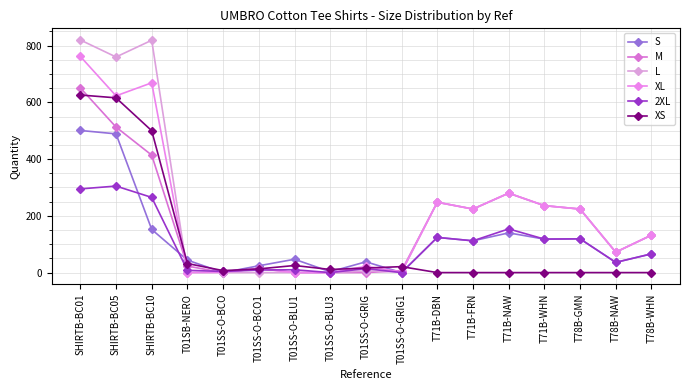

List the labels in order of S value, largest first.

SHIRTB-BC01, SHIRTB-BC05, SHIRTB-BC10, T71B-NAW, T71B-DBN, T78B-GMN, T71B-WHN, T71B-FRN, T78B-WHN, T01SS-O-BLU1, T01SB-NERO, T01SS-O-GRIG, T78B-NAW, T01SS-O-BCO1, T01SS-O-BLU3, T01SS-O-BCO, T01SS-O-GRIG1